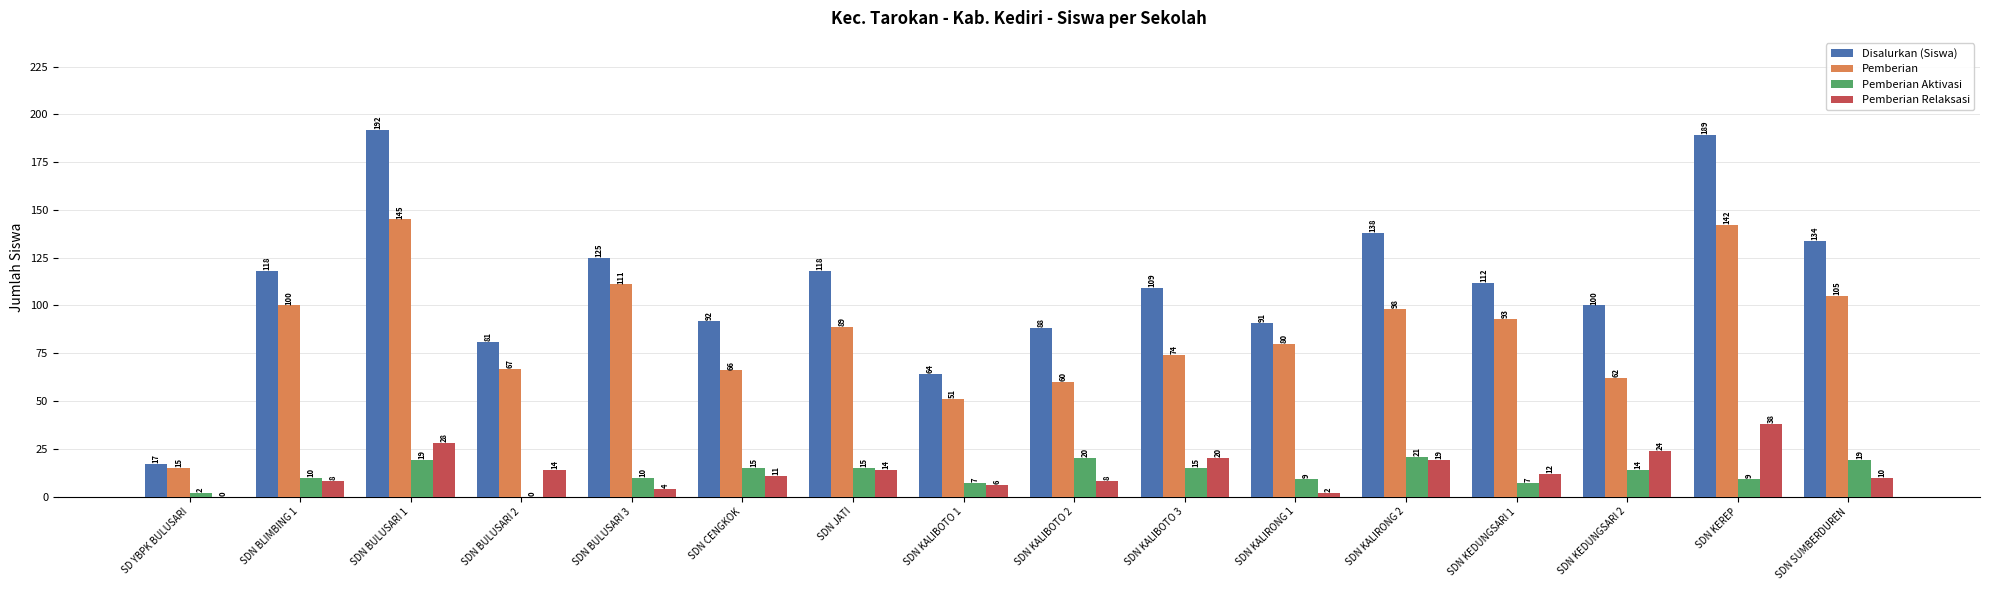

At which category does the chart reach its peak across all series?

SDN BULUSARI 1